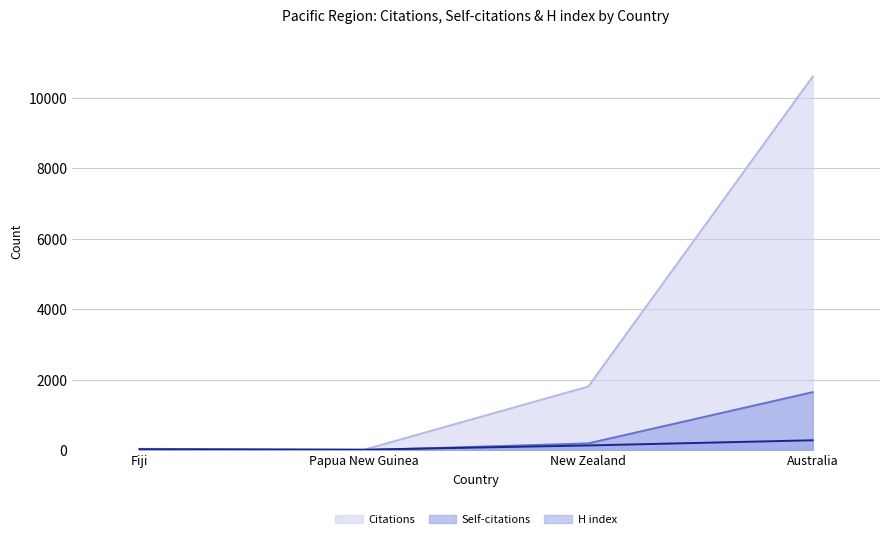

How many lines are shown in the chart?

3